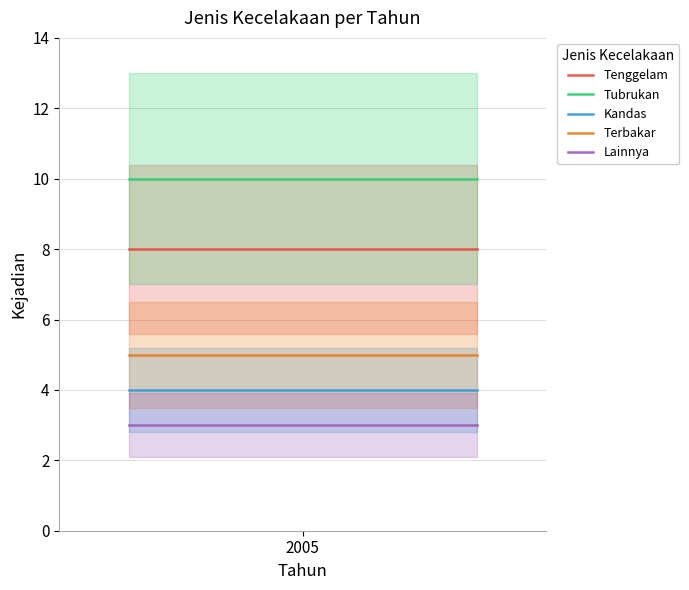

What is the minimum value for Lainnya?

3